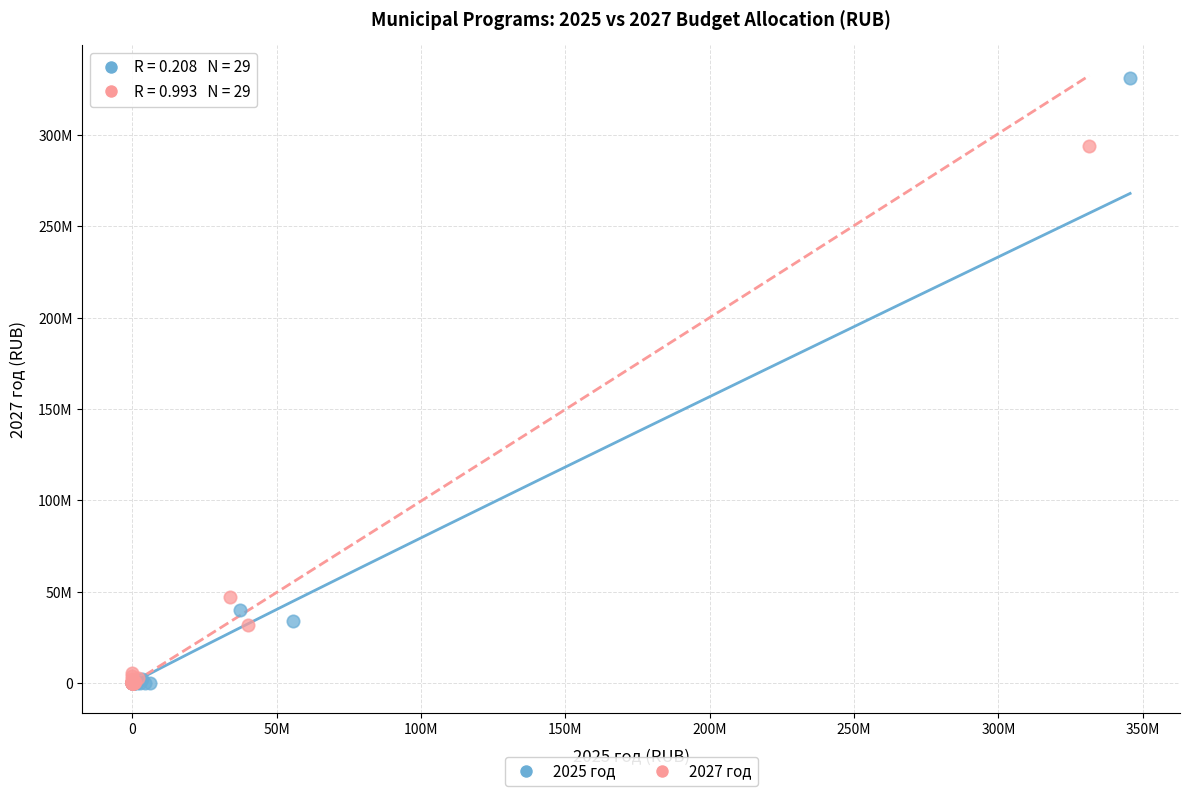

Which series reaches the maximum Y coordinate?

2025 год